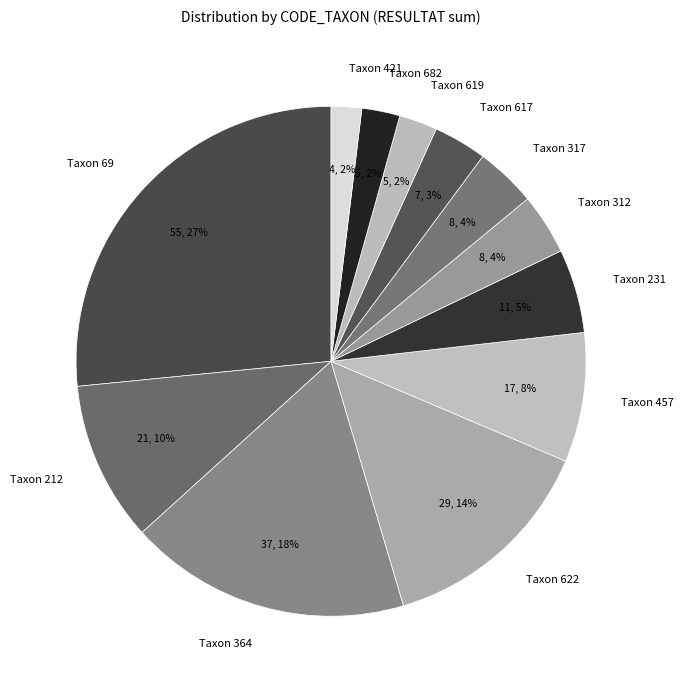

To the nearest percent, what portion does Taxon 617 represent?

3%